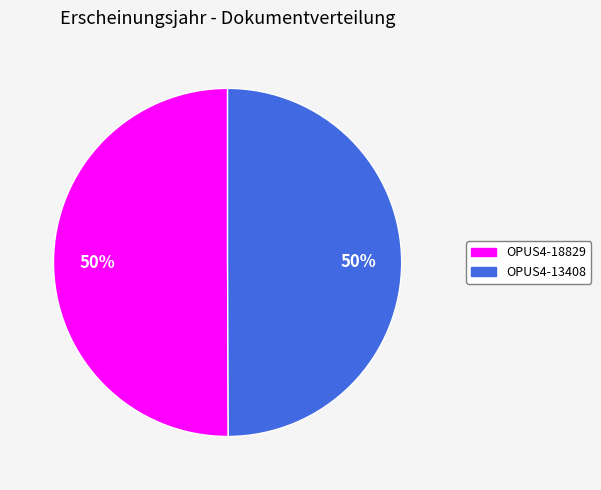

Is it true that OPUS4-18829 is 36% of the pie?

False